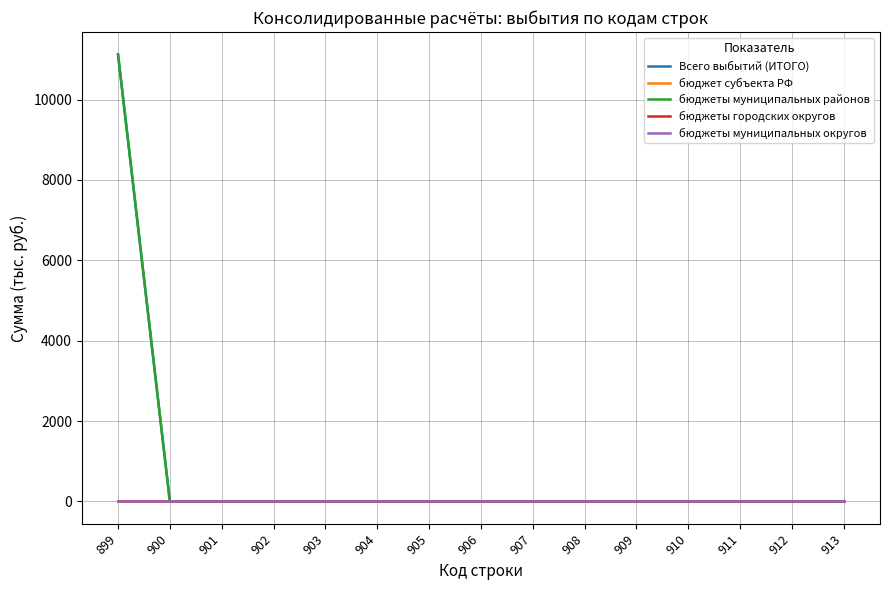

Which series has the widest spread of values?

Всего выбытий (ИТОГО)